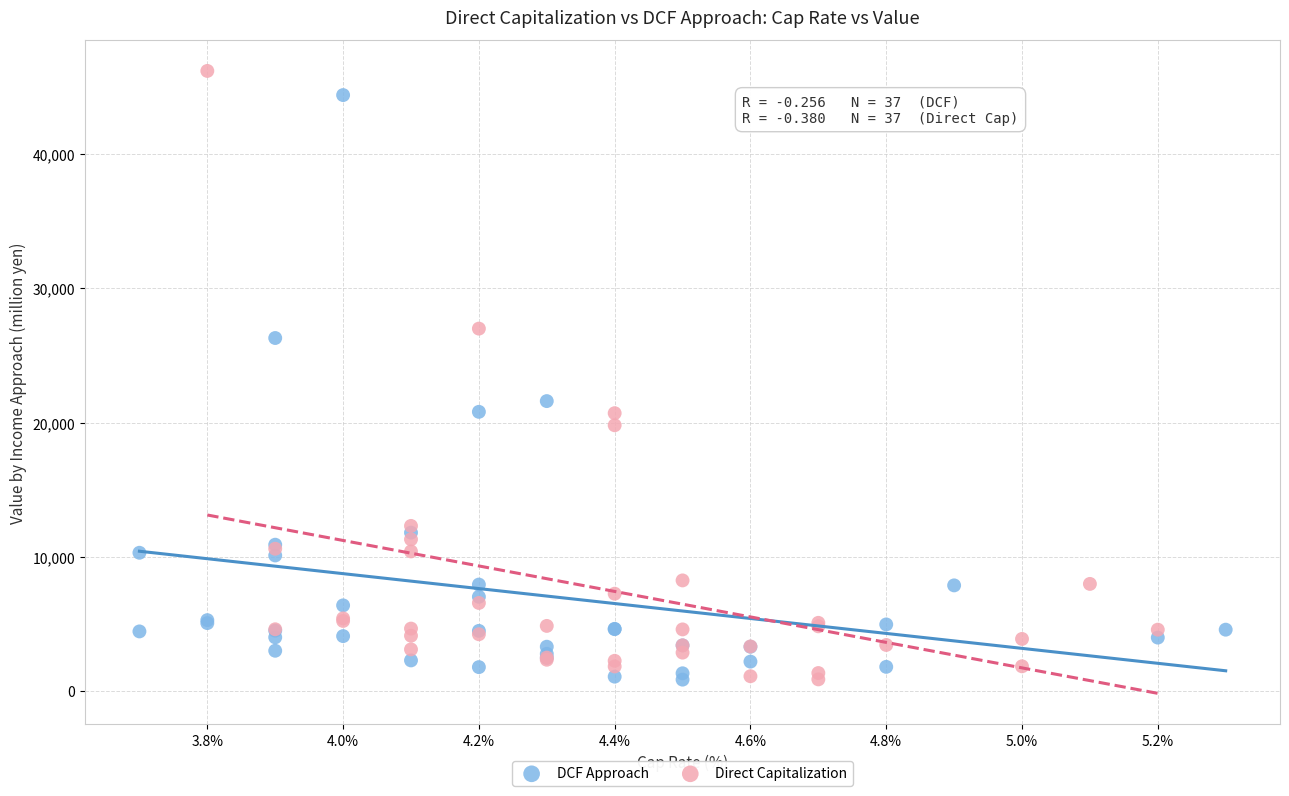

Which series has the widest spread of Y values?

Direct Capitalization